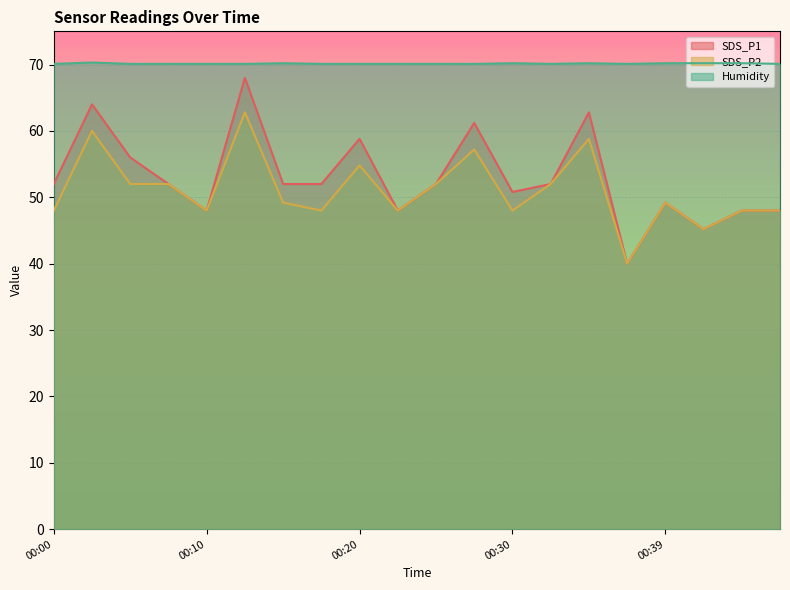

What are all the series names shown in the legend?

SDS_P1, SDS_P2, Humidity